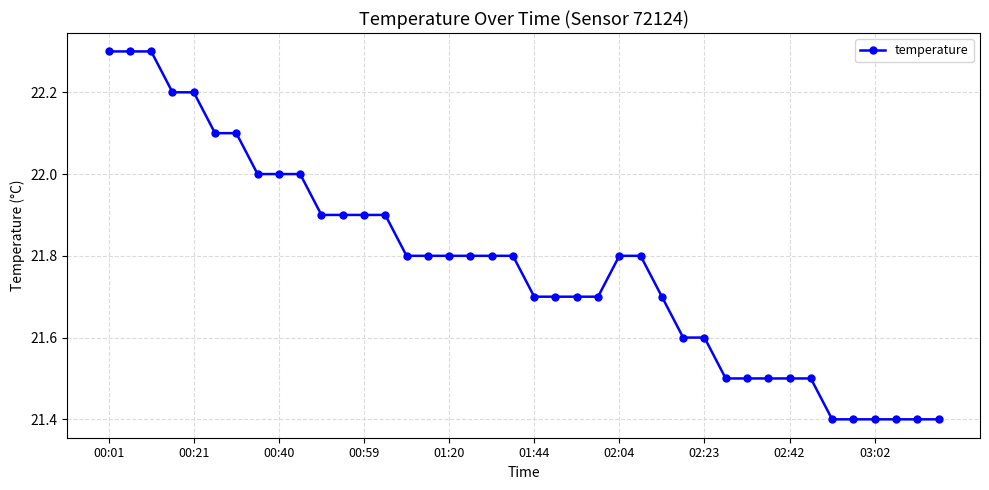

What is the value of the 19th point from the left?

21.8